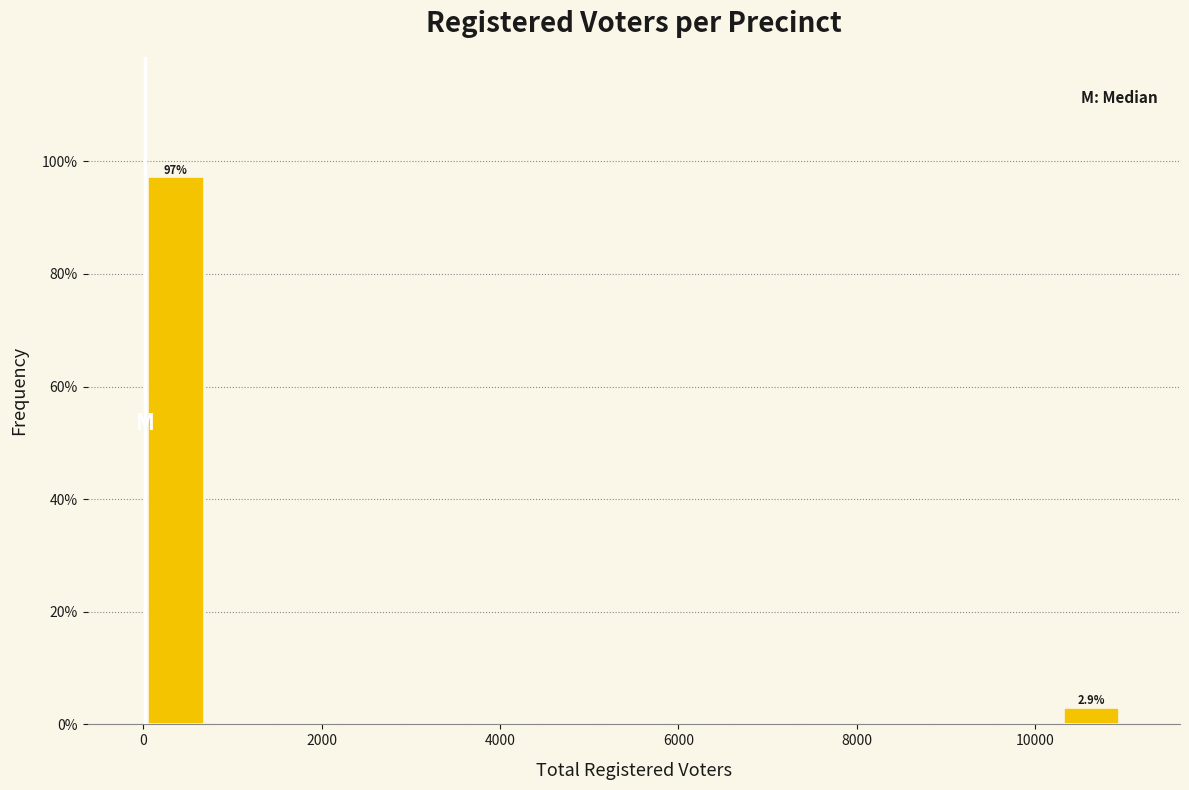

Read against the x-axis, roughly where is the centre of the tallest bar?

400